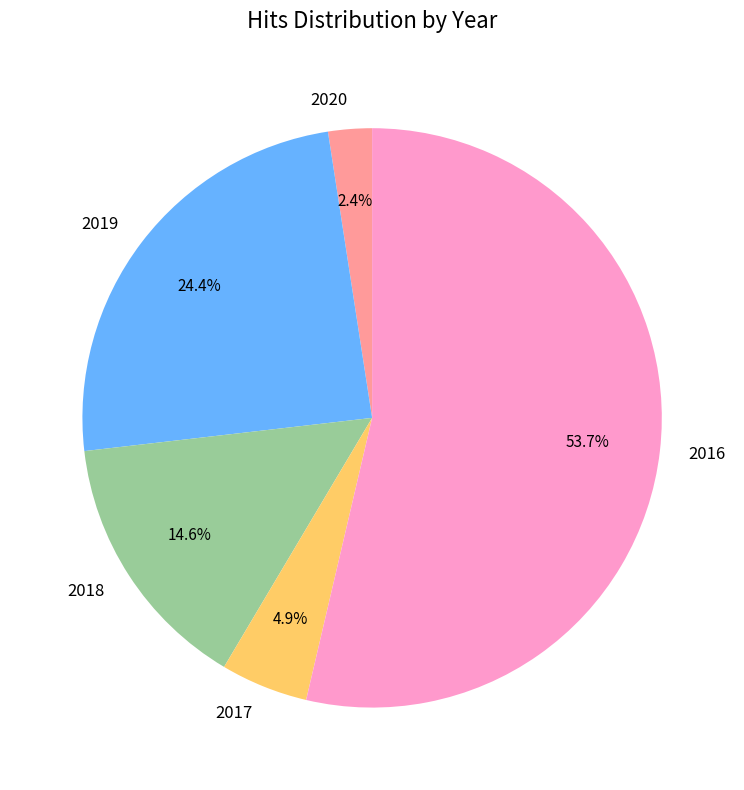

What is the majority slice?

2016